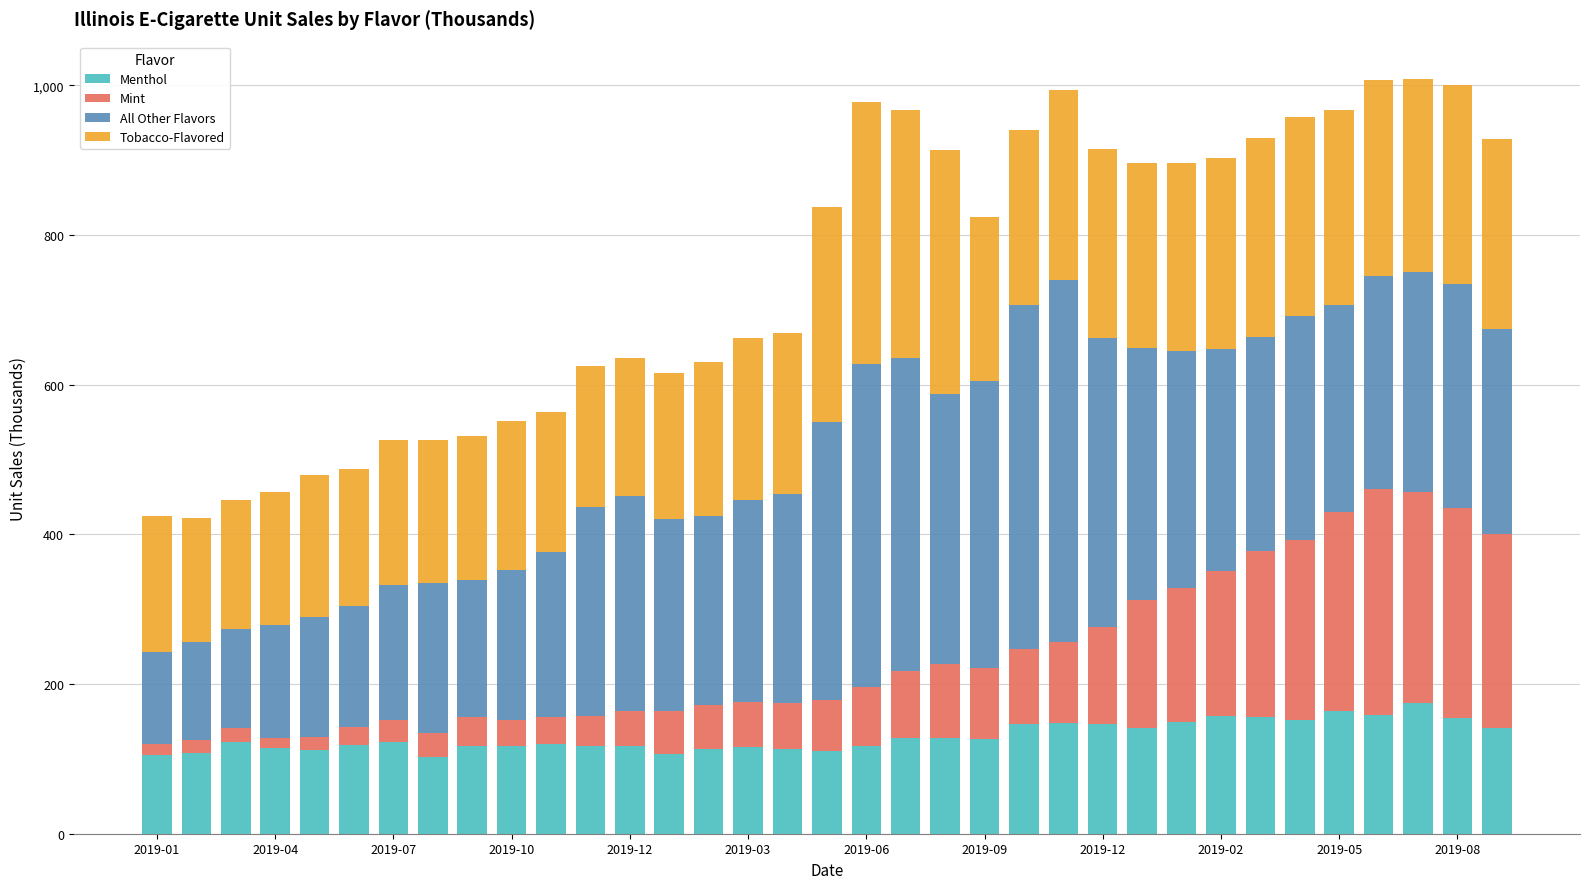

What is the minimum value for Menthol?

102.7